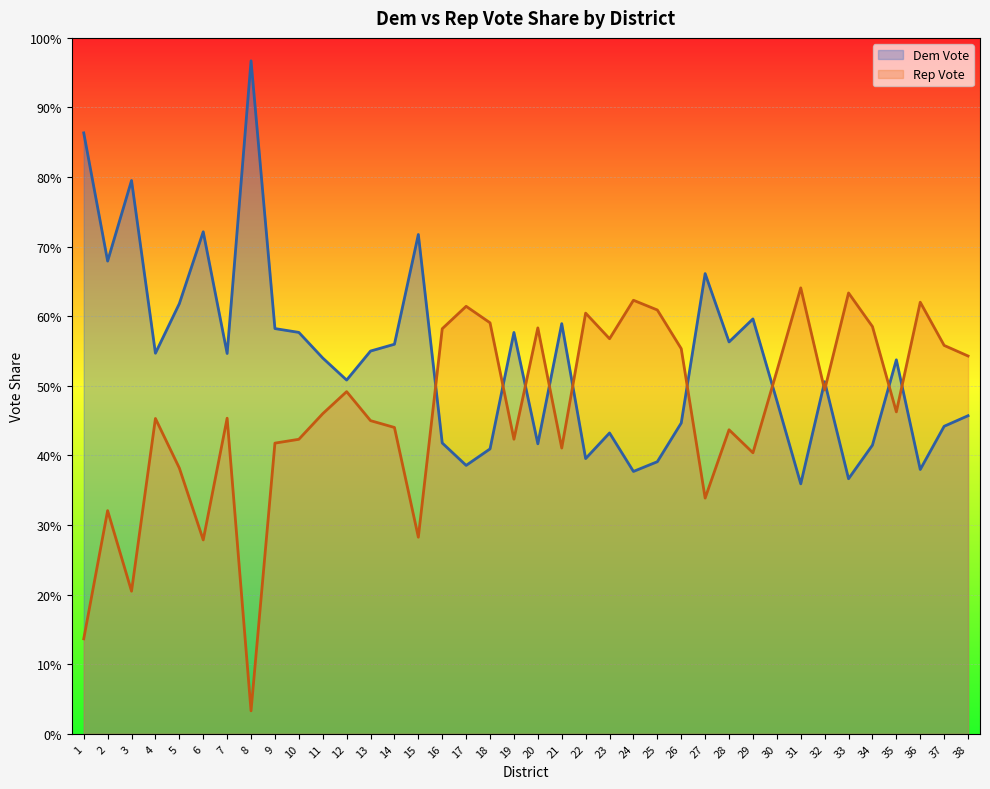

What is the sum of the Rep Vote values at 30 and 21?

0.9